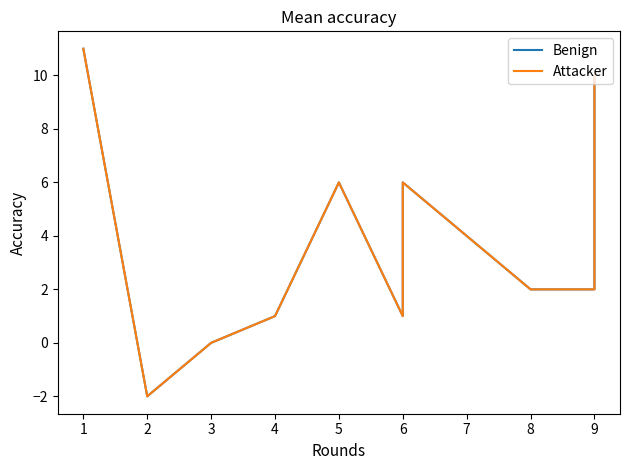

Is it true that Benign equals 5 at 9?

False